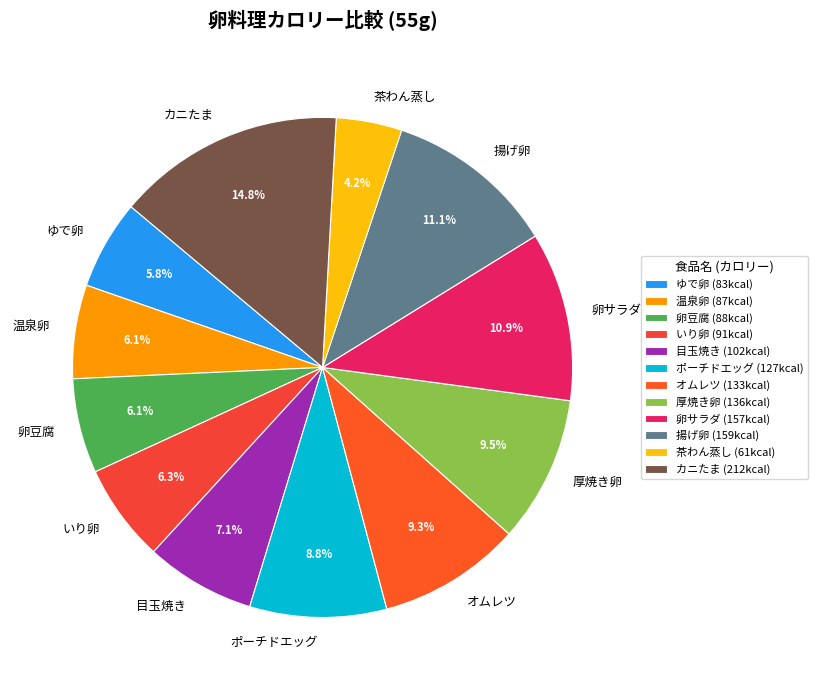

Combined, what portion of the pie is 卵豆腐 and ゆで卵?

11.9%